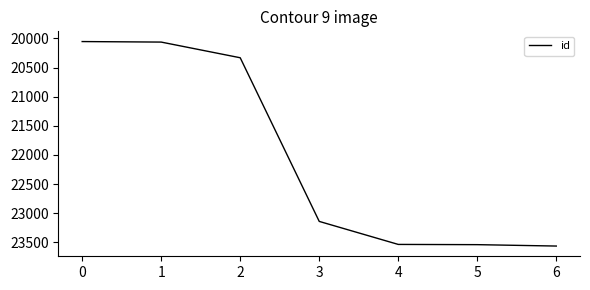

The value at 0 is 33130. True or false?

False